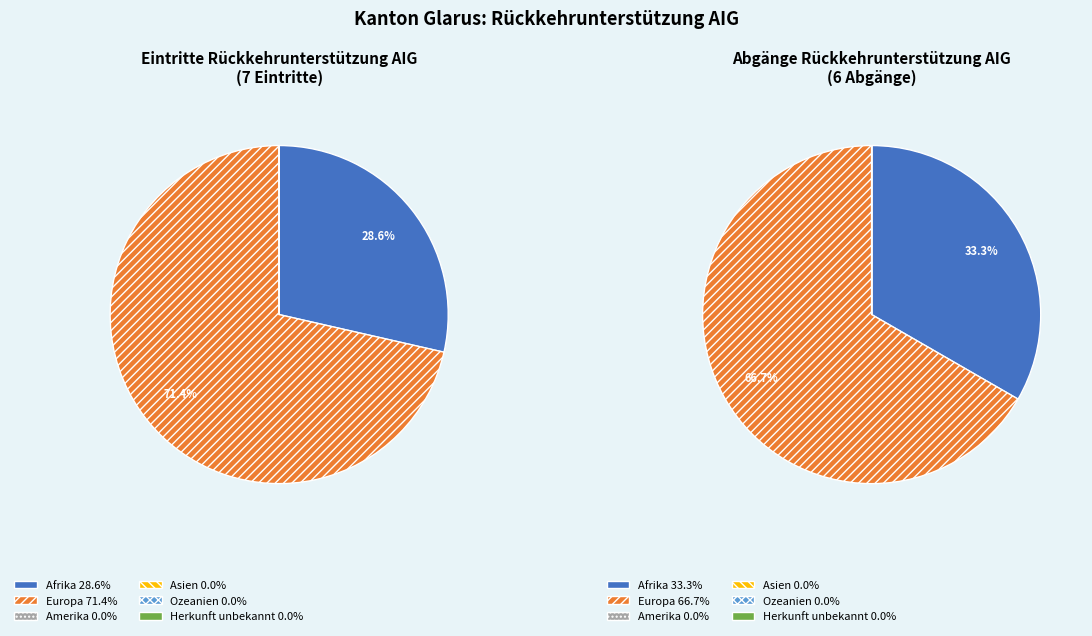

What percentage is NOT represented by Afrika?

71.4%